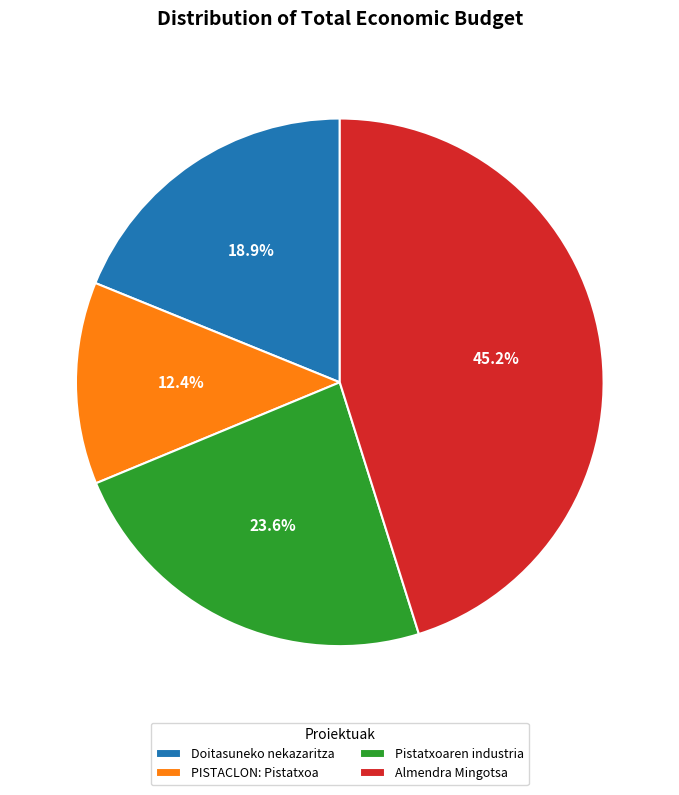

What is the ratio of the value at PISTACLON: Pistatxoa to the value at Pistatxoaren industria?

0.5